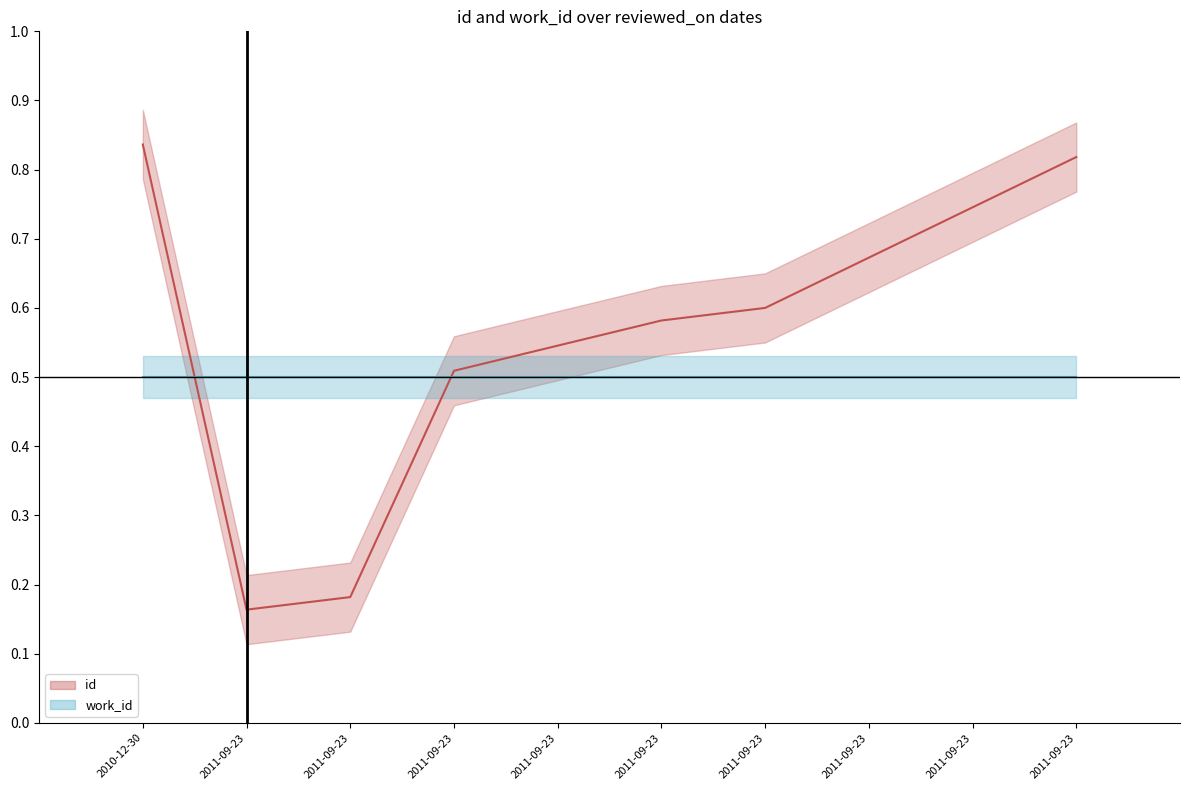

List the series in order of their peak value, lowest first.

work_id, id